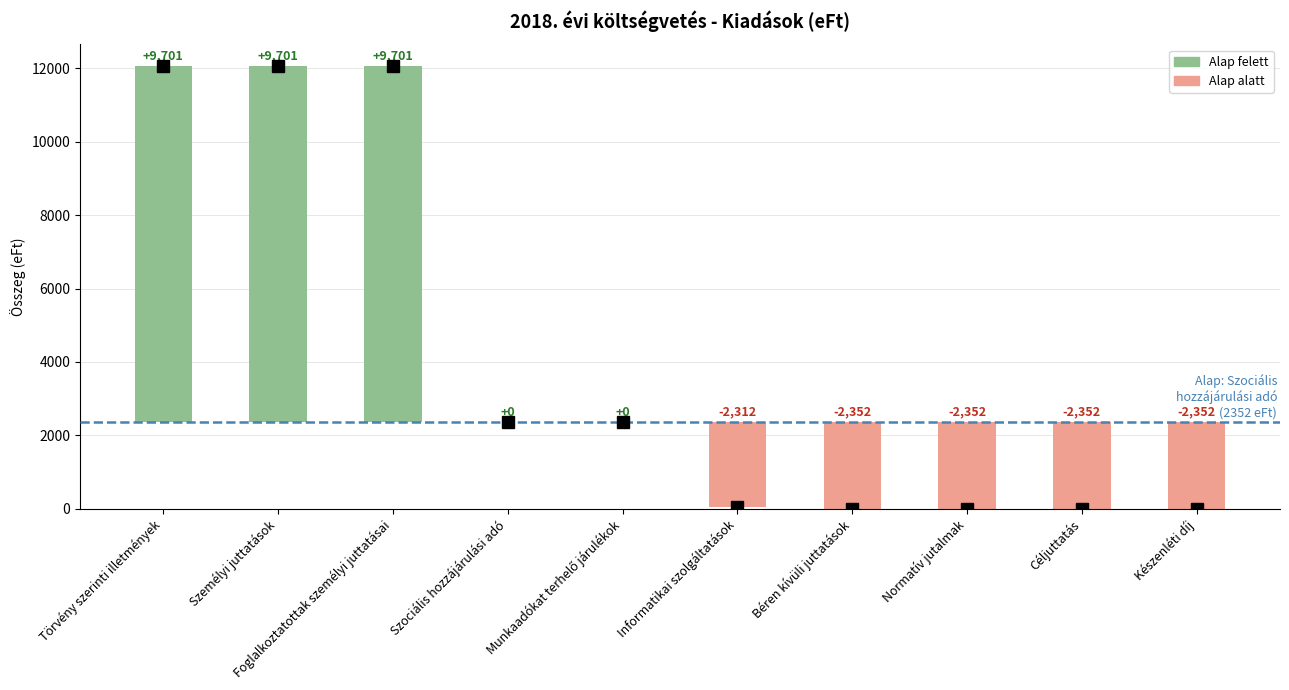

Approximately how many times larger is the value at Készenléti díj compared to Céljuttatás?

1.0